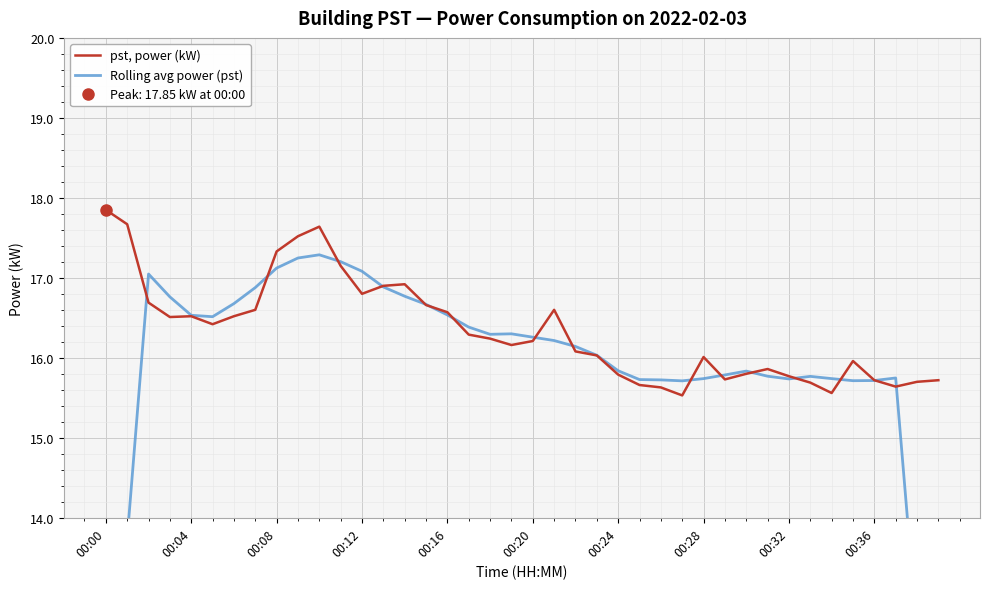

Which category has the highest value in the pst, power (kW) series?

00:00